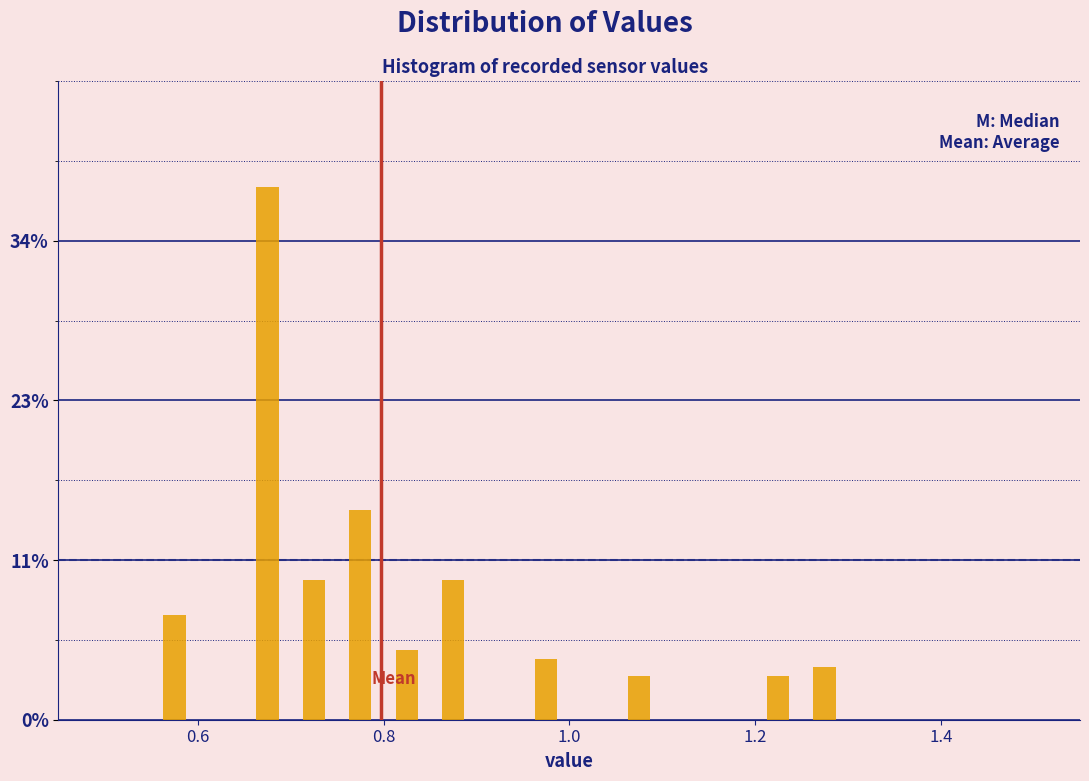

Around what value on the x-axis is the tallest bar? Give the approximate position of its centre, as read against the axis.

0.68